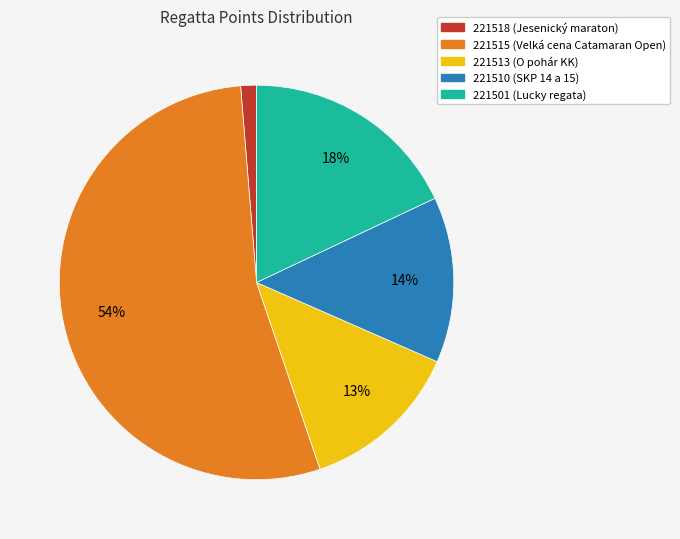

To the nearest percent, what is the difference between the 221515 and 221510 slice percentages?

40%